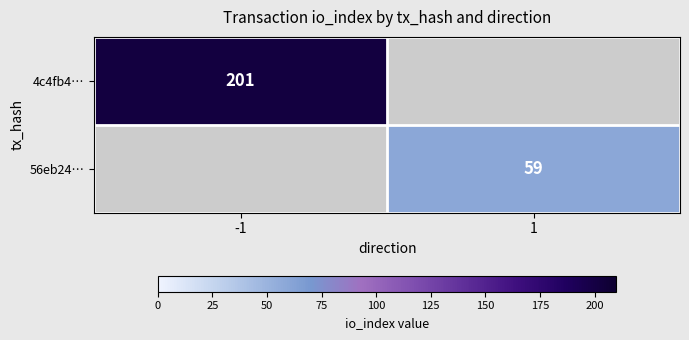

What is the greatest value displayed?

201.0